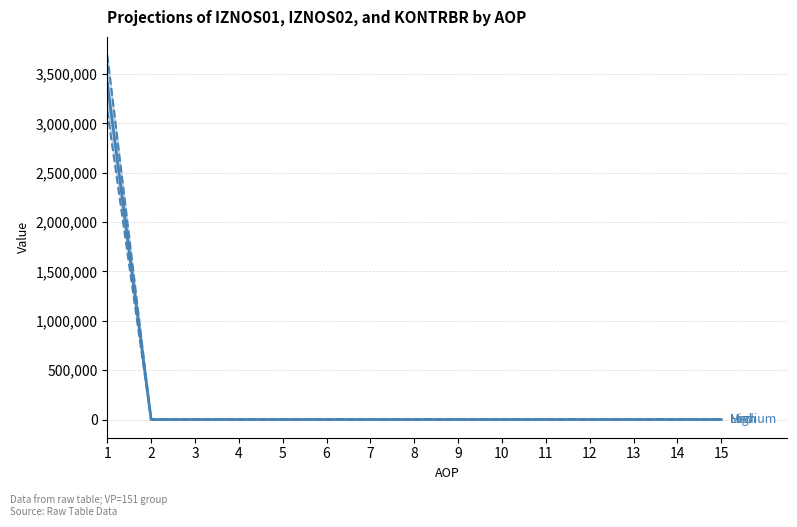

Is the value of IZNOS02 (High) at 13 greater than the value of Medium at 1?

No